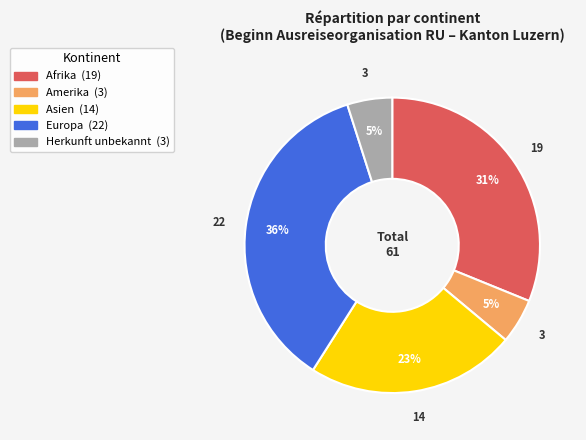

To the nearest percent, what is the difference between the largest and smallest slice percentages?

31%